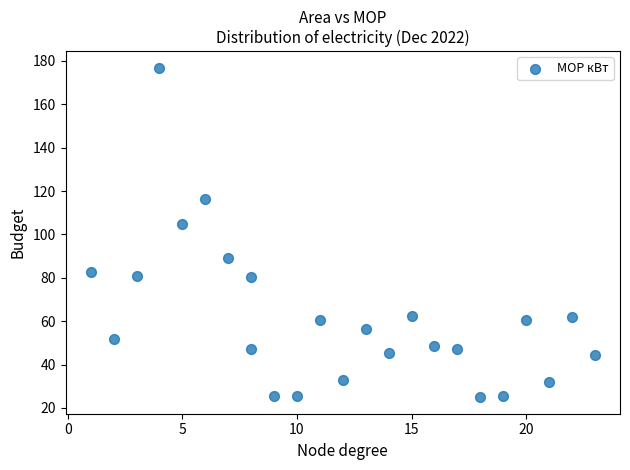

What Y value in the scatter plot is closest to 100?

104.6